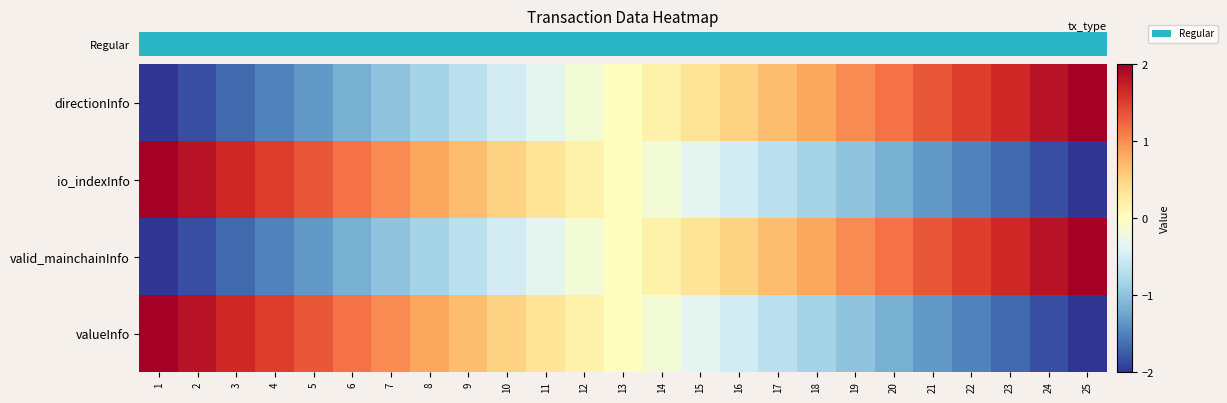

Between 24 and 18, which is larger?

24